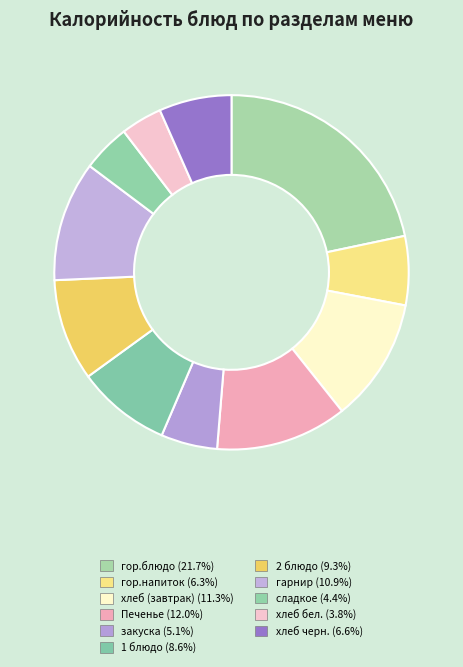

Count the number of slices in the pie.

11